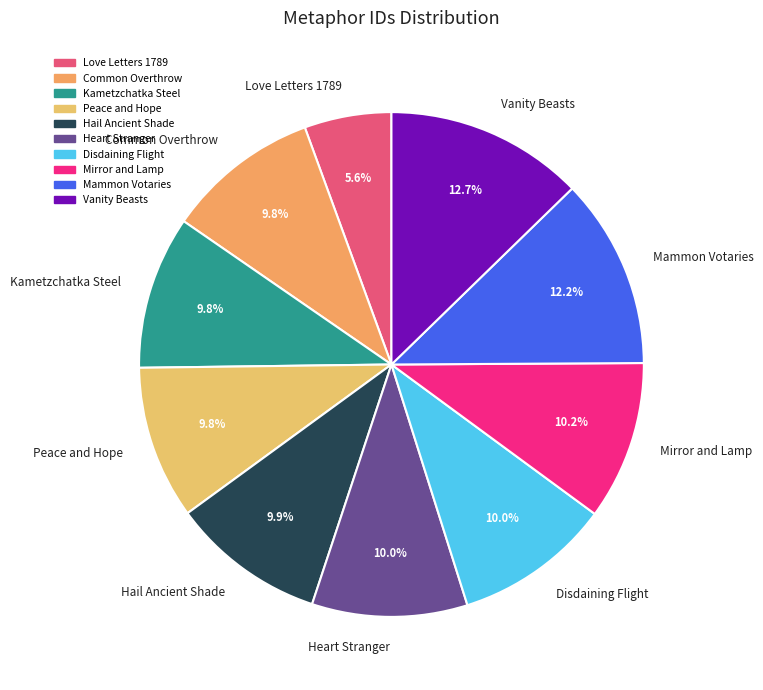

Does Mammon Votaries represent more than half of the total?

No